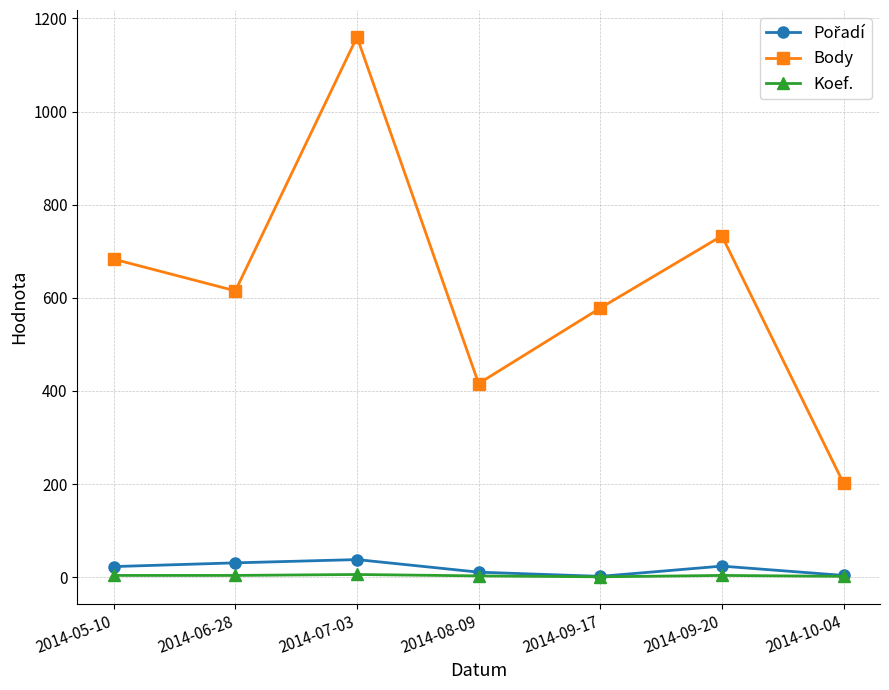

What is the lowest value of the Koef. series?

1